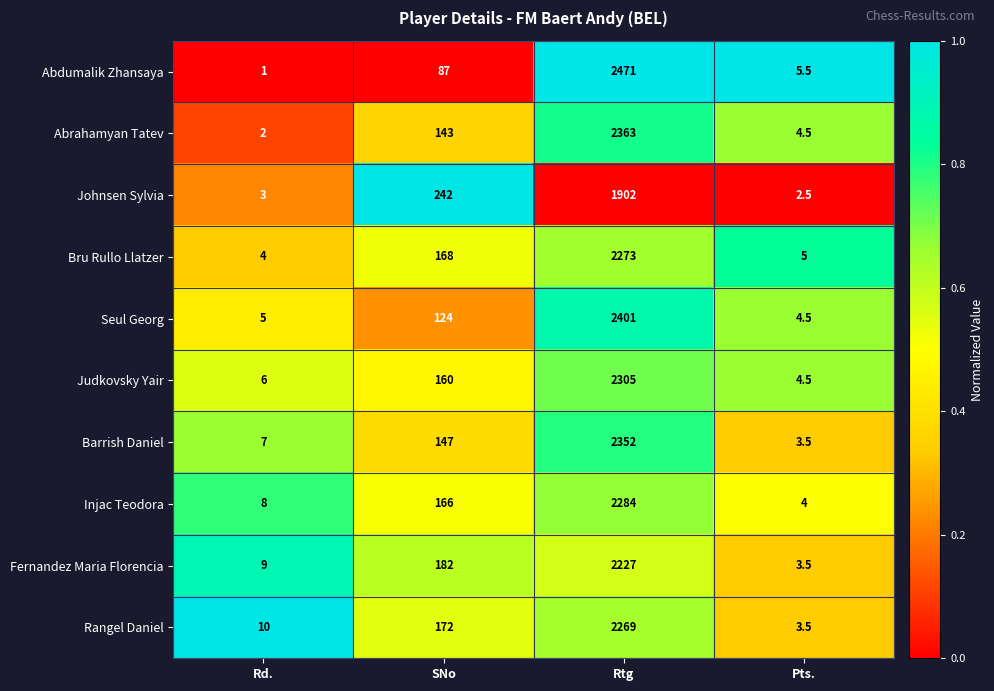

List the series in order of their peak value, lowest first.

Johnsen Sylvia, Fernandez Maria Florencia, Rangel Daniel, Bru Rullo Llatzer, Injac Teodora, Judkovsky Yair, Barrish Daniel, Abrahamyan Tatev, Seul Georg, Abdumalik Zhansaya